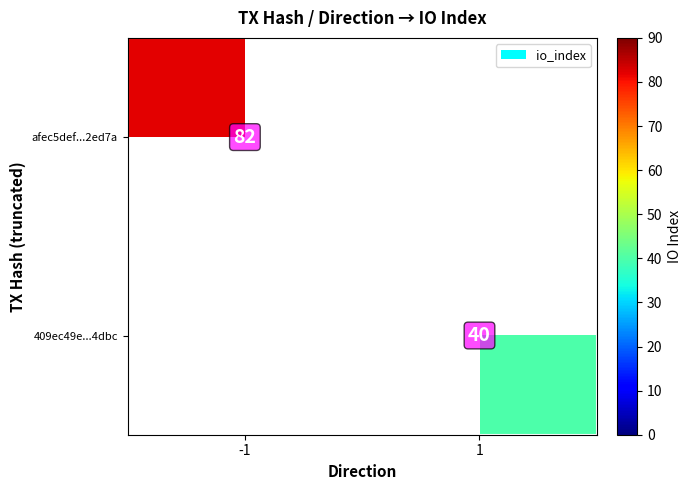

What is the greatest value displayed?

82.0